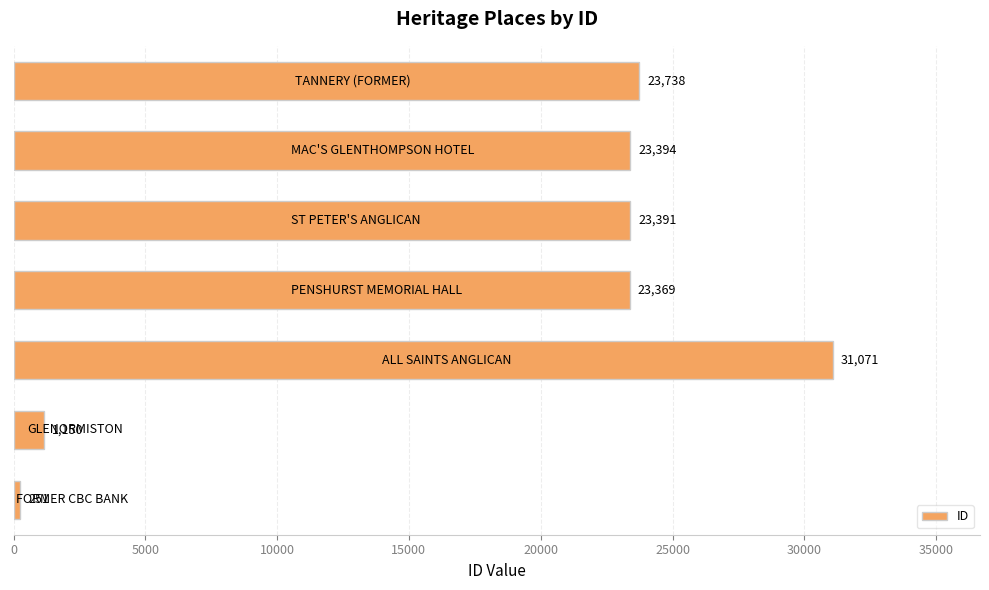

What is the sum of all values?

126364